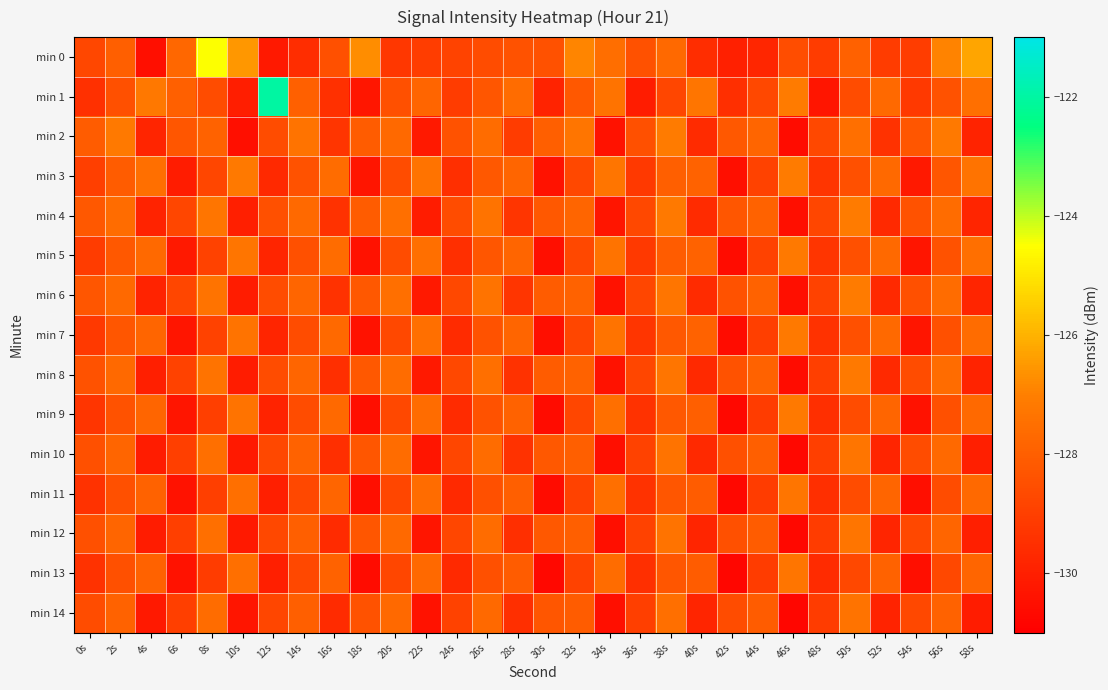

Which has a higher value, 50s or 28s?

50s